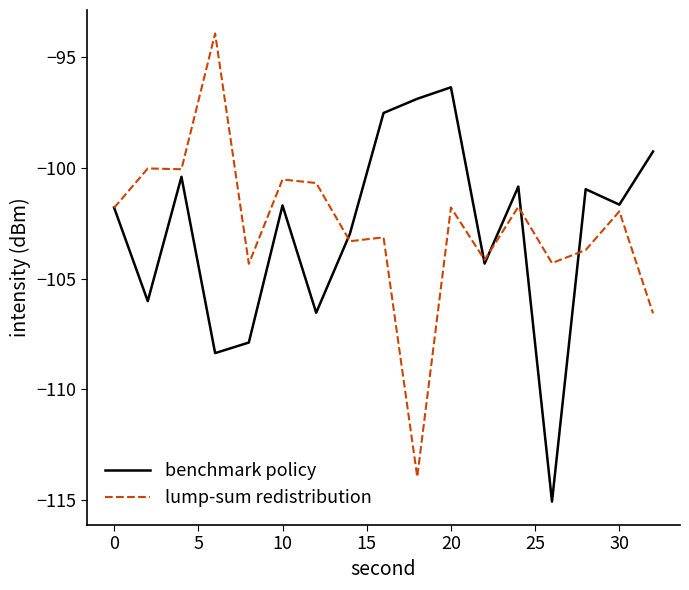

What is the maximum value for benchmark policy?

-96.4